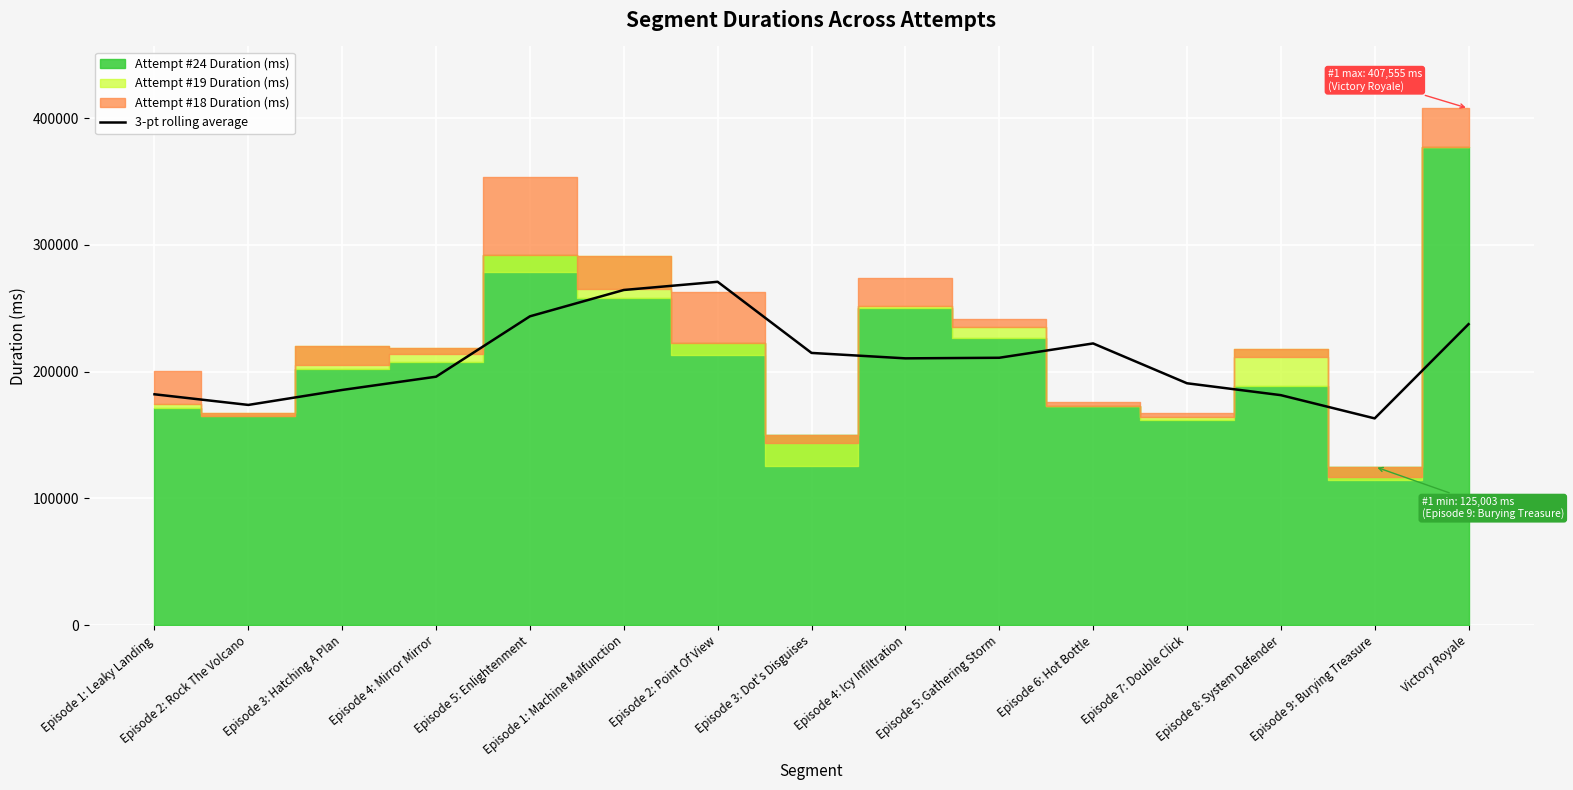

What is the label of the 8th point from the right?

Episode 3: Dot's Disguises